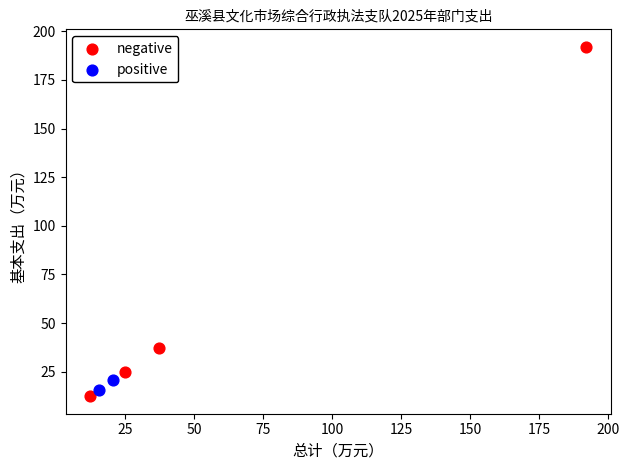

Which series has the largest Y range (max minus min)?

negative